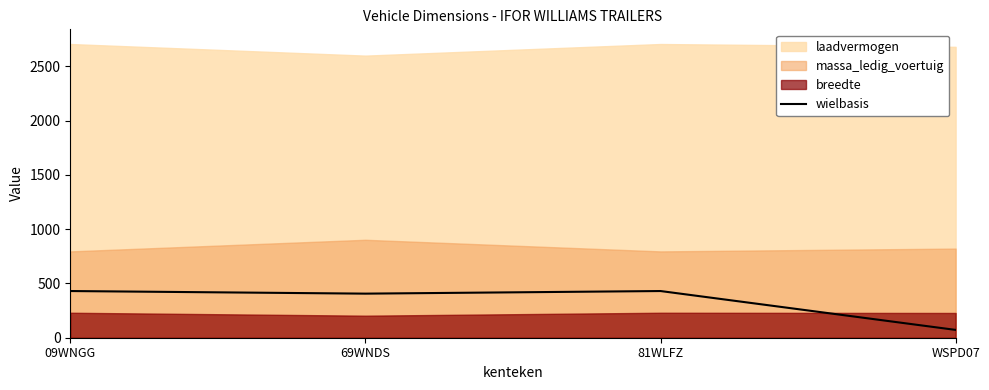

At which category does wielbasis reach its first local valley?

69WNDS